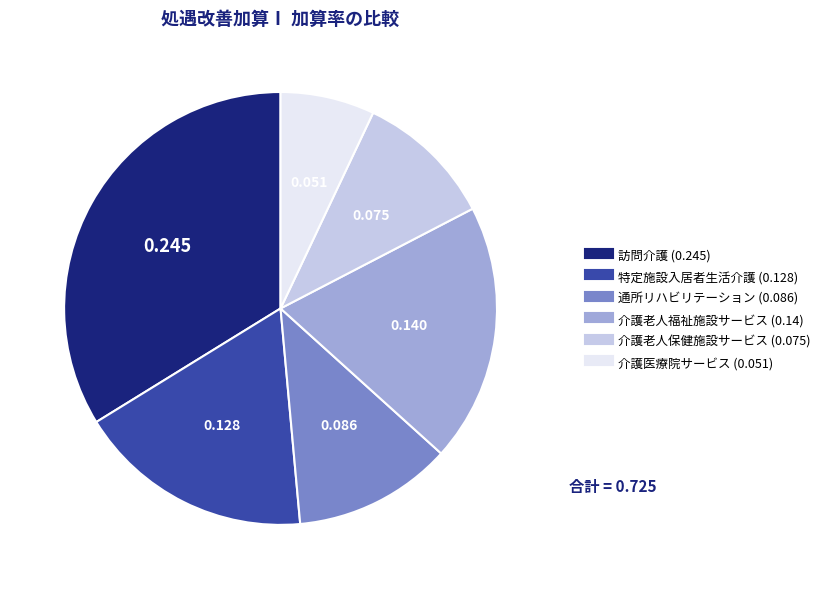

Rank the categories by value from lowest to highest.

介護医療院サービス, 介護老人保健施設サービス, 通所リハビリテーション, 特定施設入居者生活介護, 介護老人福祉施設サービス, 訪問介護